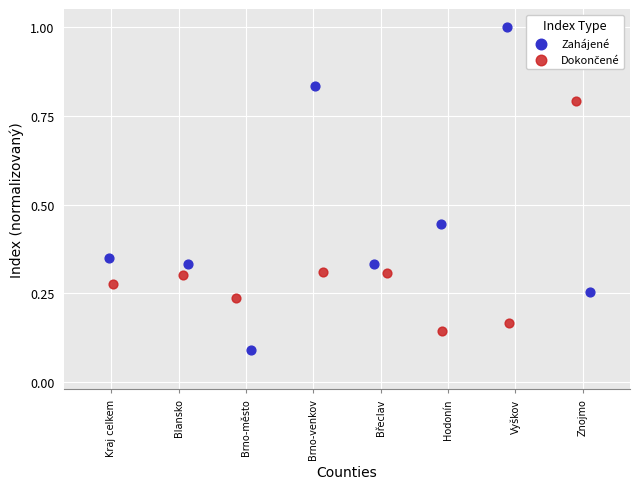

Which series has the largest Y range (max minus min)?

Zahájené